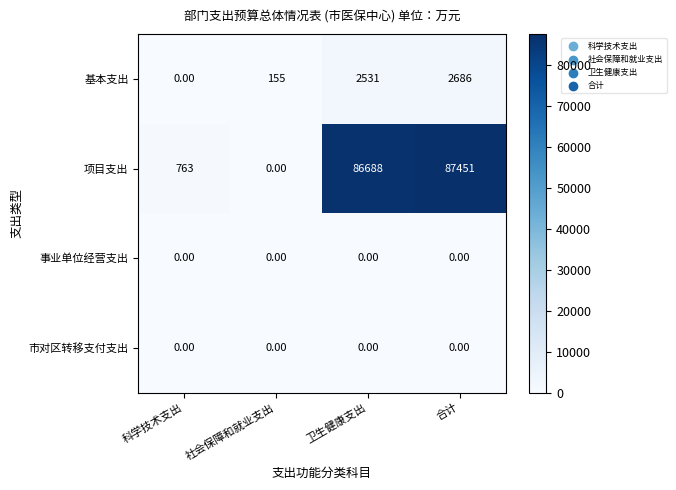

Rank the categories by 基本支出 value from lowest to highest.

科学技术支出, 社会保障和就业支出, 卫生健康支出, 合计